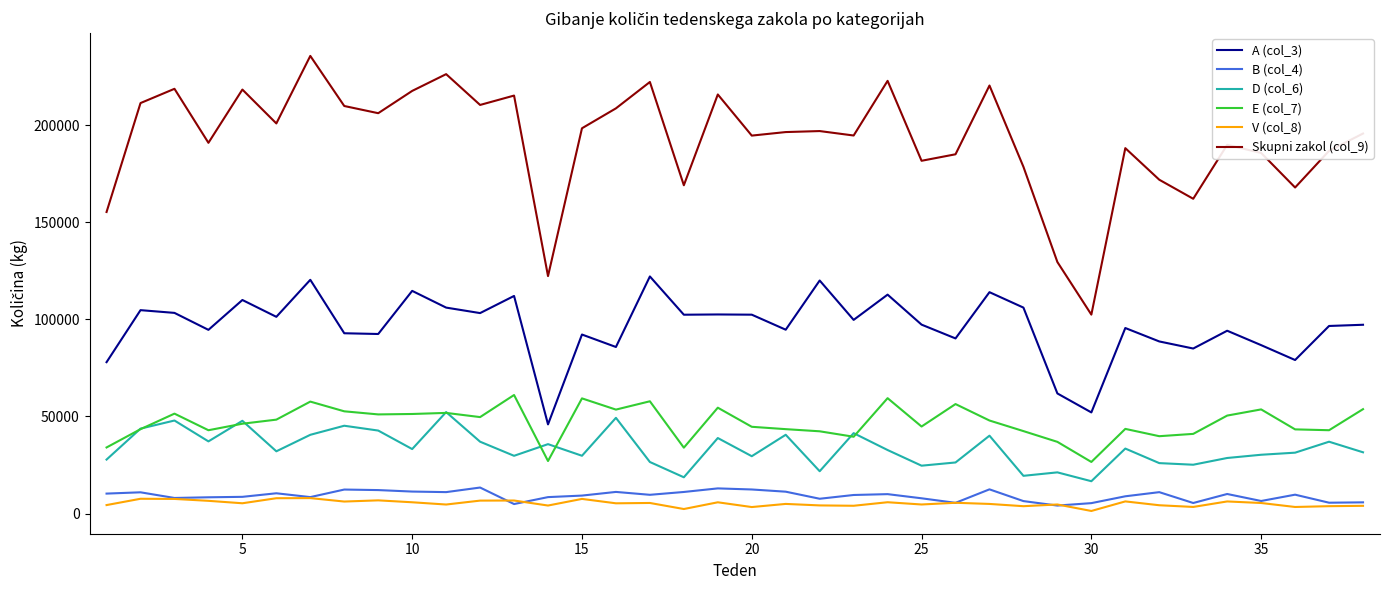

What is the maximum value shown in the chart?

235596